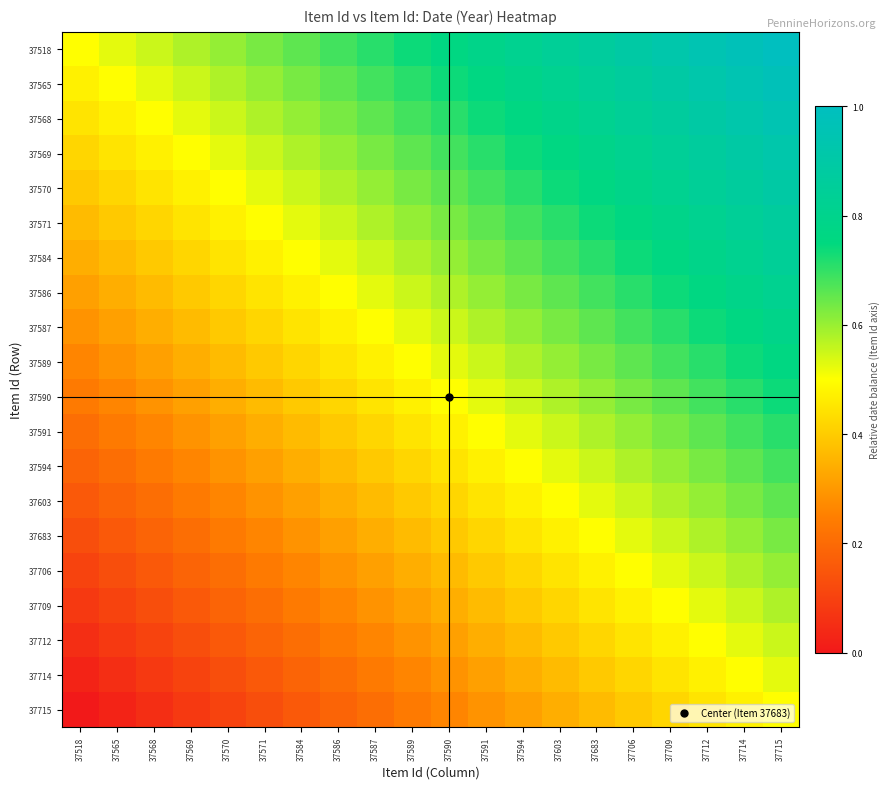

Which has a higher value, 37518 or 37570?

37570